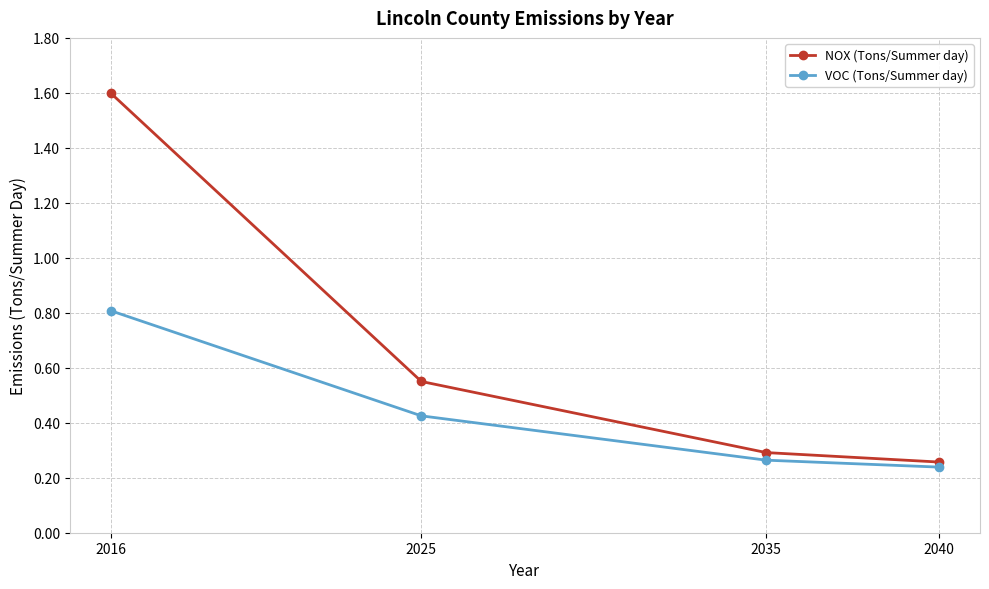

True or false: VOC (Tons/Summer day) and NOX (Tons/Summer day) intersect in this chart.

False